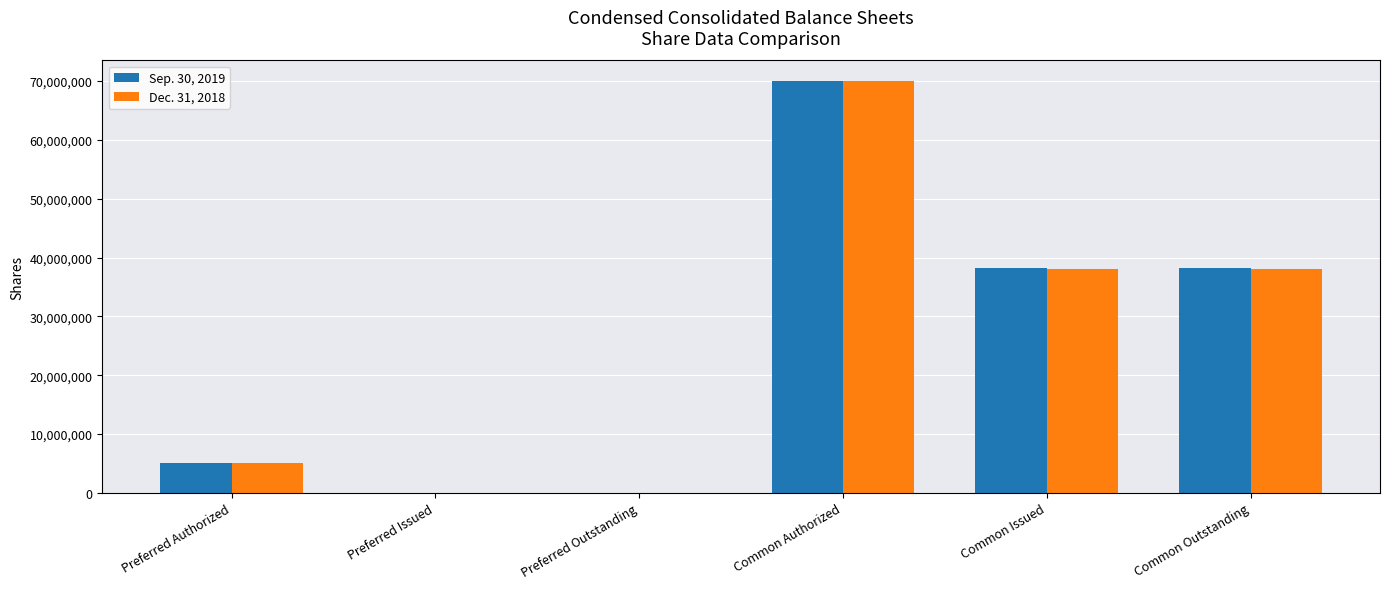

The value of Dec. 31, 2018 at Preferred Issued is 0. True or false?

True